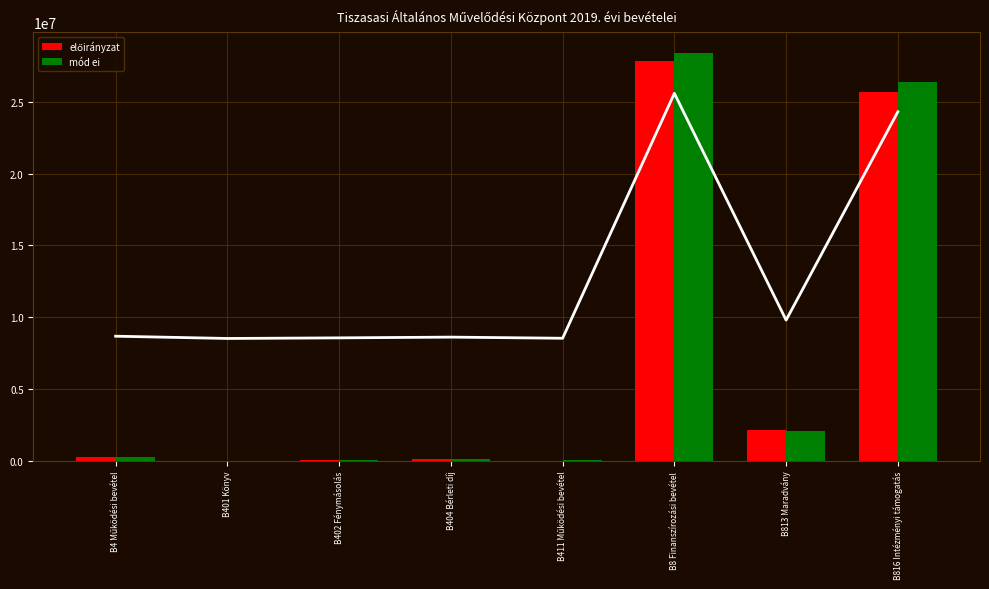

Count the number of categories in the chart.

8